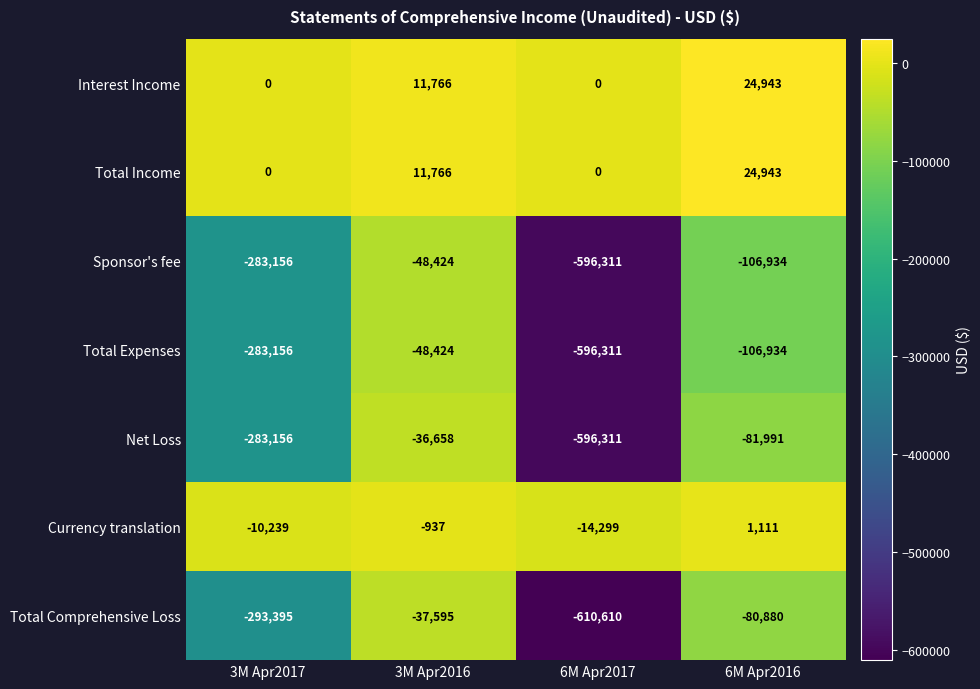

Reading left to right, transcribe all the data shown in this chart.

Interest Income: 0	11766	0	24943
Total Income: 0	11766	0	24943
Sponsor's fee: -283156	-48424	-596311	-106934
Total Expenses: -283156	-48424	-596311	-106934
Net Loss: -283156	-36658	-596311	-81991
Currency translation: -10239	-937	-14299	1111
Total Comprehensive Loss: -293395	-37595	-610610	-80880